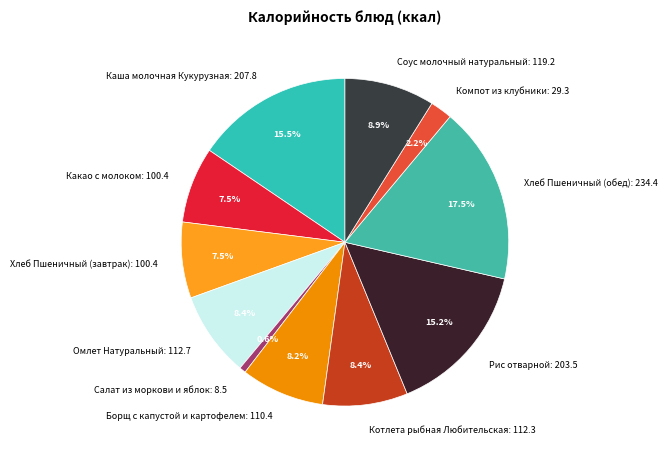

Which has a higher value, Омлет Натуральный: 112.7 or Рис отварной: 203.5?

Рис отварной: 203.5